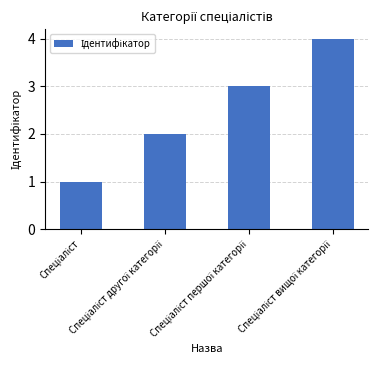

What is the sum of all values?

10